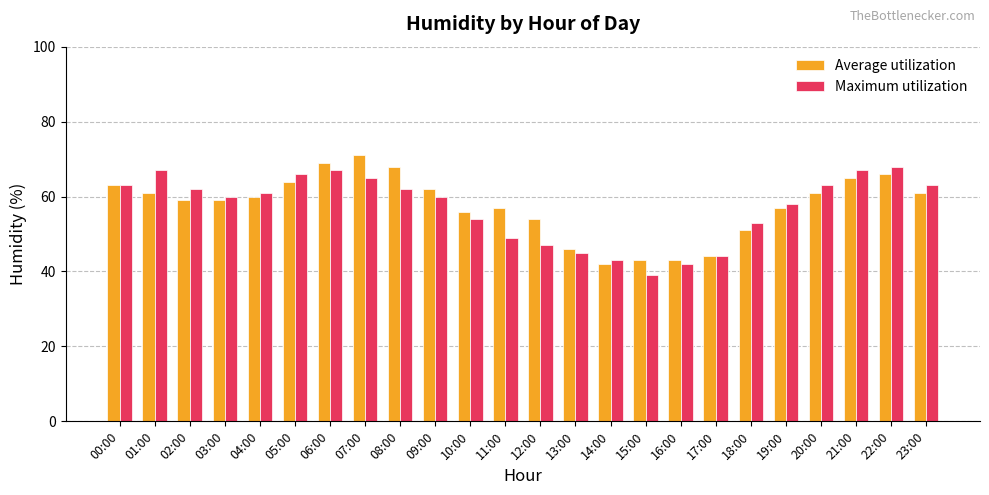

What is the label of the 8th bar from the right?

16:00